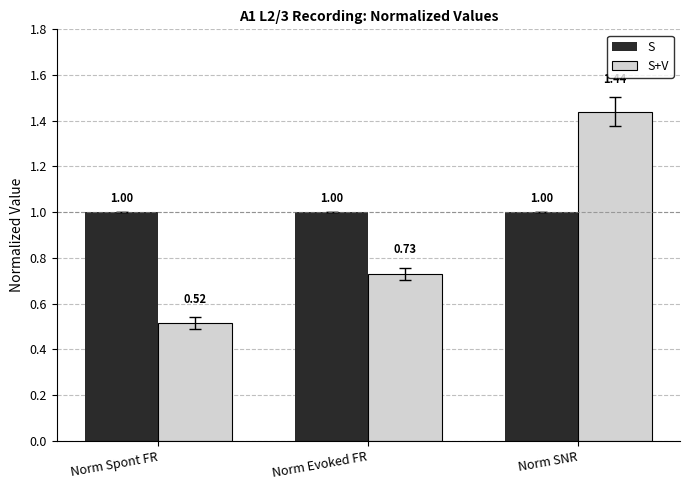

Rank the series by their maximum value, from lowest to highest.

S, S+V